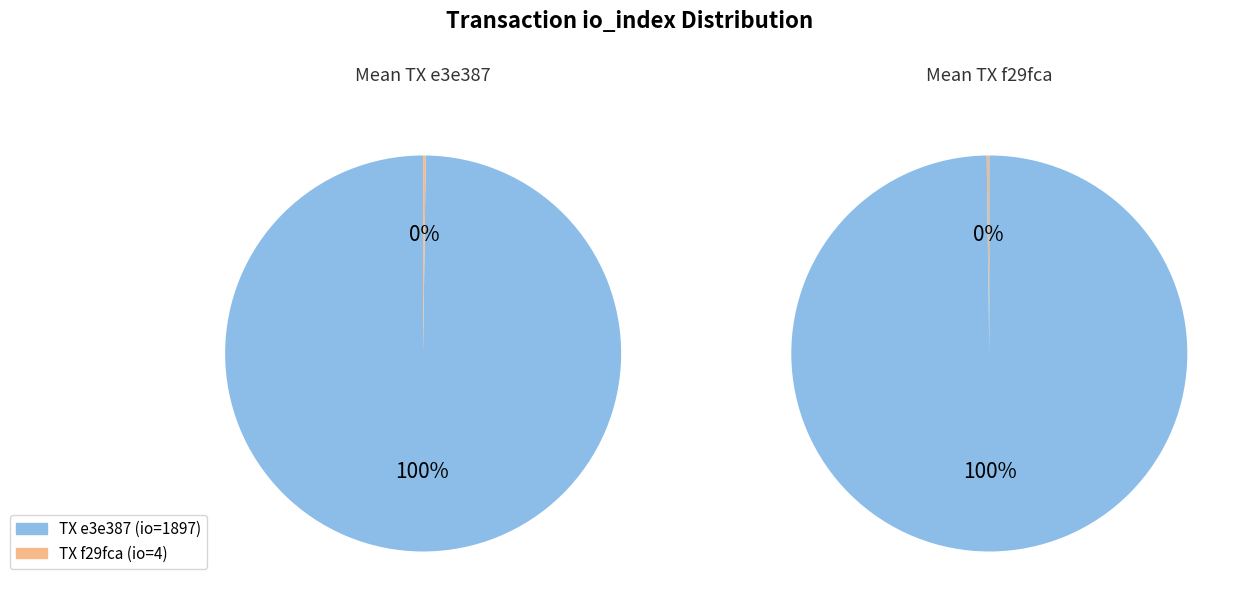

Is there any slice that represents more than half of the pie?

Yes